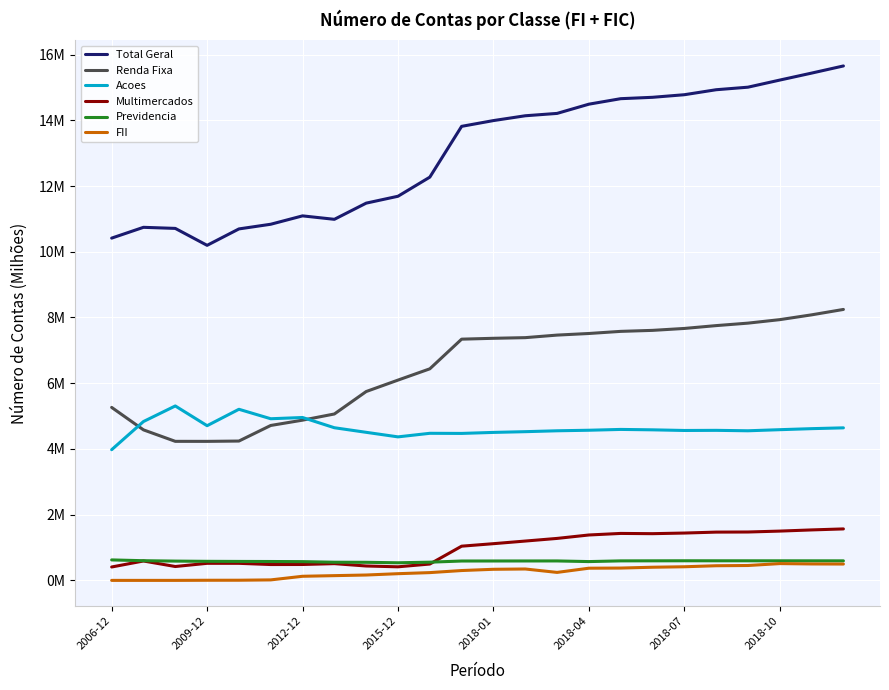

True or false: Acoes and Multimercados intersect in this chart.

False